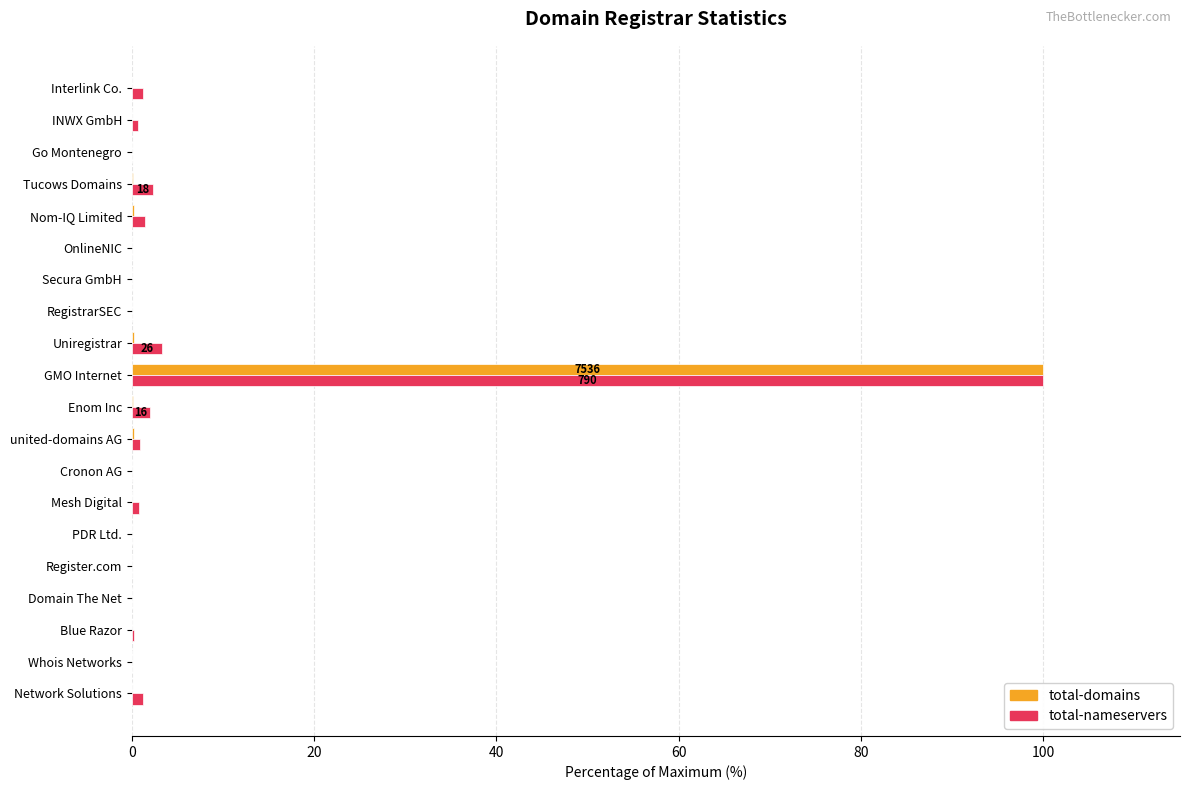

How many distinct data groups are displayed?

2